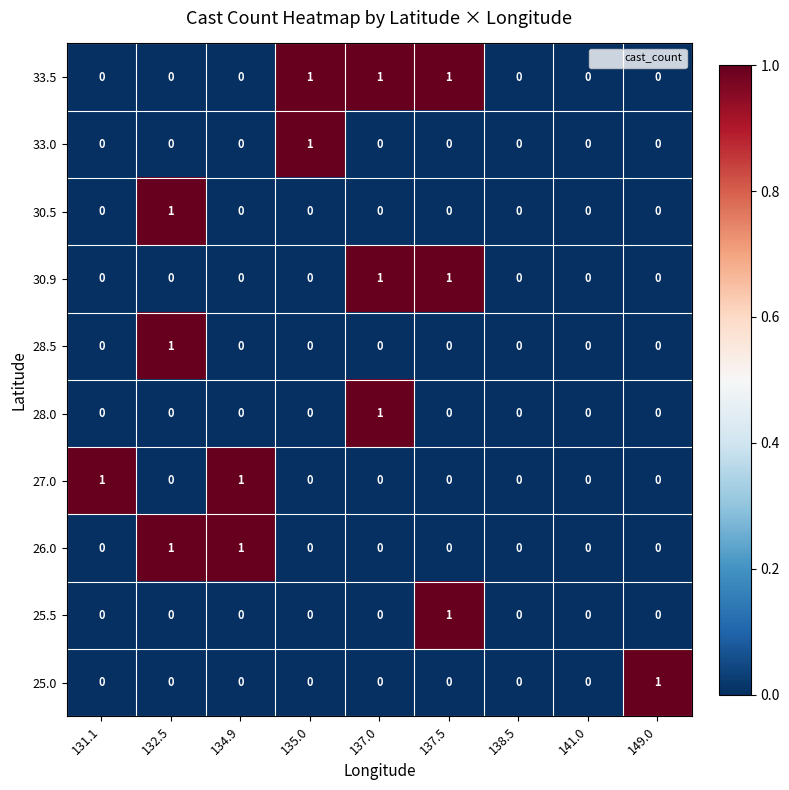

At which label does 25.5 reach its peak?

137.5